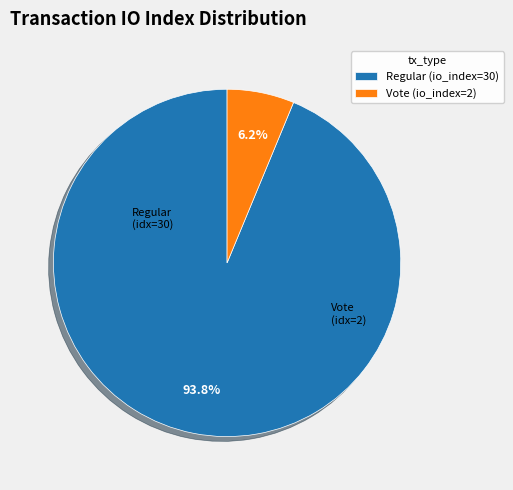

Which slice represents more than half of the pie?

Regular (io_index=30)